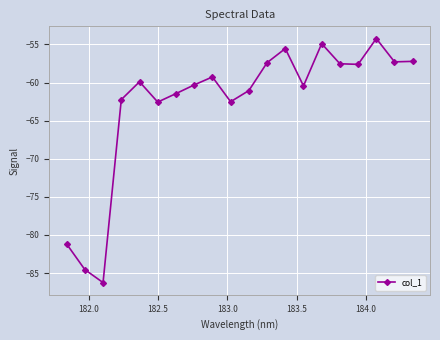

What is the minimum value shown in the chart?

-86.2